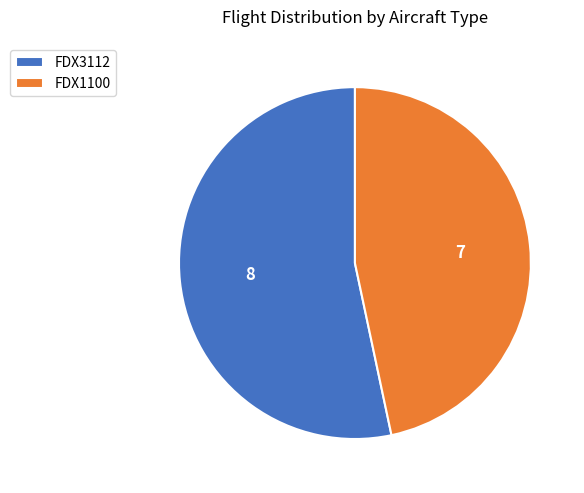

Combined, do FDX3112 and FDX1100 account for over 50%?

Yes